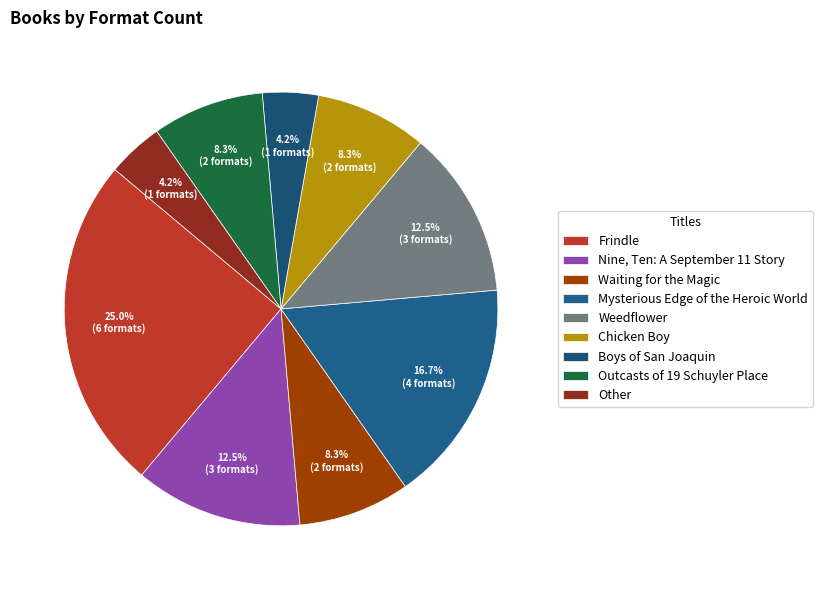

What percentage is the Chicken Boy slice, to the nearest percent?

8%